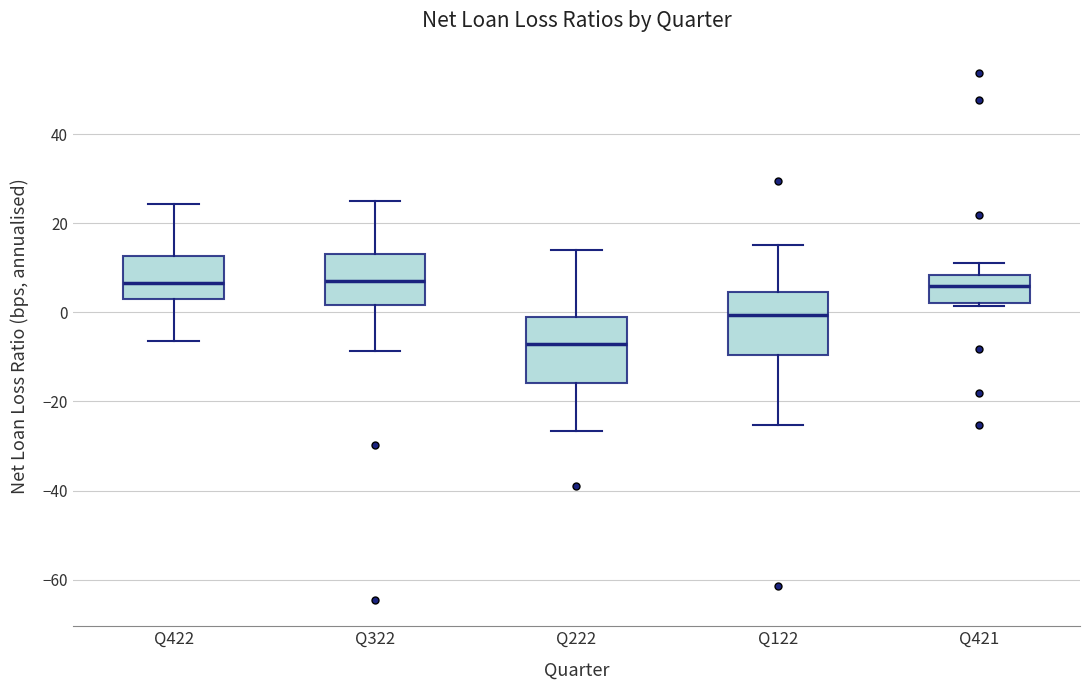

Reading left to right, transcribe this box plot: for each box, give where its median line is, the range the box spans, and where its two whiskers end, as read against the y-axis. The values are not printed on the chart, so give them approximately, as read against the axis.

Q422: median 6, box 2 to 12, whiskers -6 to 24
Q322: median 8, box 2 to 12, whiskers -8 to 26
Q222: median -8, box -16 to -2, whiskers -26 to 14
Q122: median 0, box -10 to 4, whiskers -26 to 16
Q421: median 6, box 2 to 8, whiskers 2 (just below the box's lower edge) to 12